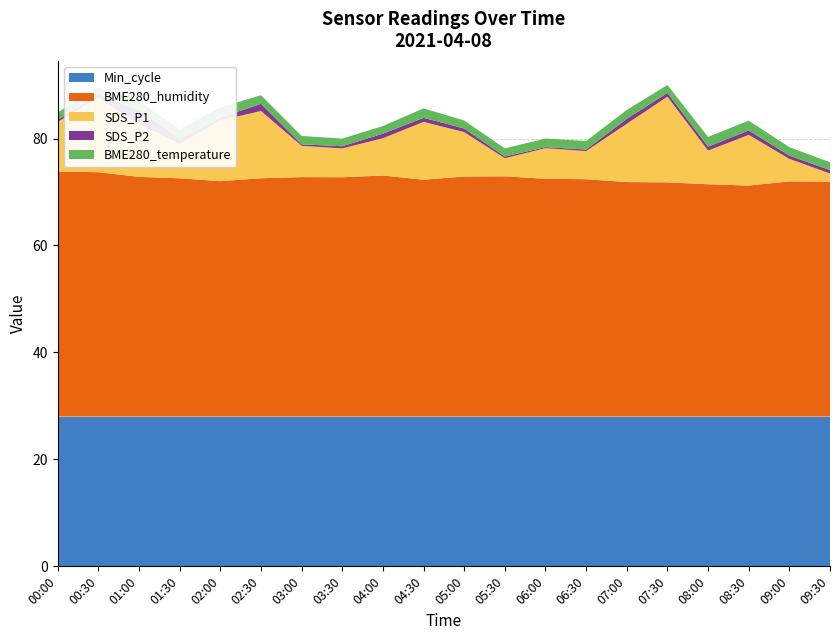

Reading left to right, extract all data points from this chart.

SDS_P1: 00:00=9.3	00:30=14.0	01:00=9.8	01:30=6.4	02:00=11.4	02:30=12.6	03:00=5.8	03:30=5.4	04:00=7.0	04:30=10.8	05:00=8.3	05:30=3.4	06:00=5.7	06:30=5.2	07:00=10.9	07:30=16.0	08:00=6.3	08:30=9.5	09:00=4.2	09:30=1.5
SDS_P2: 00:00=0.4	00:30=0.5	01:00=2.6	01:30=0.9	02:00=0.5	02:30=1.4	03:00=0.3	03:30=0.4	04:00=0.8	04:30=0.8	05:00=0.7	05:30=0.3	06:00=0.2	06:30=0.3	07:00=0.9	07:30=0.7	08:00=0.7	08:30=0.8	09:00=0.6	09:30=0.6
BME280_humidity: 00:00=45.8	00:30=45.7	01:00=44.8	01:30=44.6	02:00=44.0	02:30=44.6	03:00=44.8	03:30=44.8	04:00=45.1	04:30=44.3	05:00=44.9	05:30=44.9	06:00=44.5	06:30=44.4	07:00=43.9	07:30=43.8	08:00=43.5	08:30=43.2	09:00=44.0	09:30=43.9
BME280_temperature: 00:00=1.4	00:30=1.4	01:00=1.7	01:30=1.8	02:00=1.9	02:30=1.6	03:00=1.6	03:30=1.4	04:00=1.4	04:30=1.8	05:00=1.5	05:30=1.5	06:00=1.6	06:30=1.6	07:00=1.7	07:30=1.5	08:00=1.8	08:30=1.8	09:00=1.6	09:30=1.5
Min_cycle: 00:00=28.0	00:30=28.0	01:00=28.0	01:30=28.0	02:00=28.0	02:30=28.0	03:00=28.0	03:30=28.0	04:00=28.0	04:30=28.0	05:00=28.0	05:30=28.0	06:00=28.0	06:30=28.0	07:00=28.0	07:30=28.0	08:00=28.0	08:30=28.0	09:00=28.0	09:30=28.0